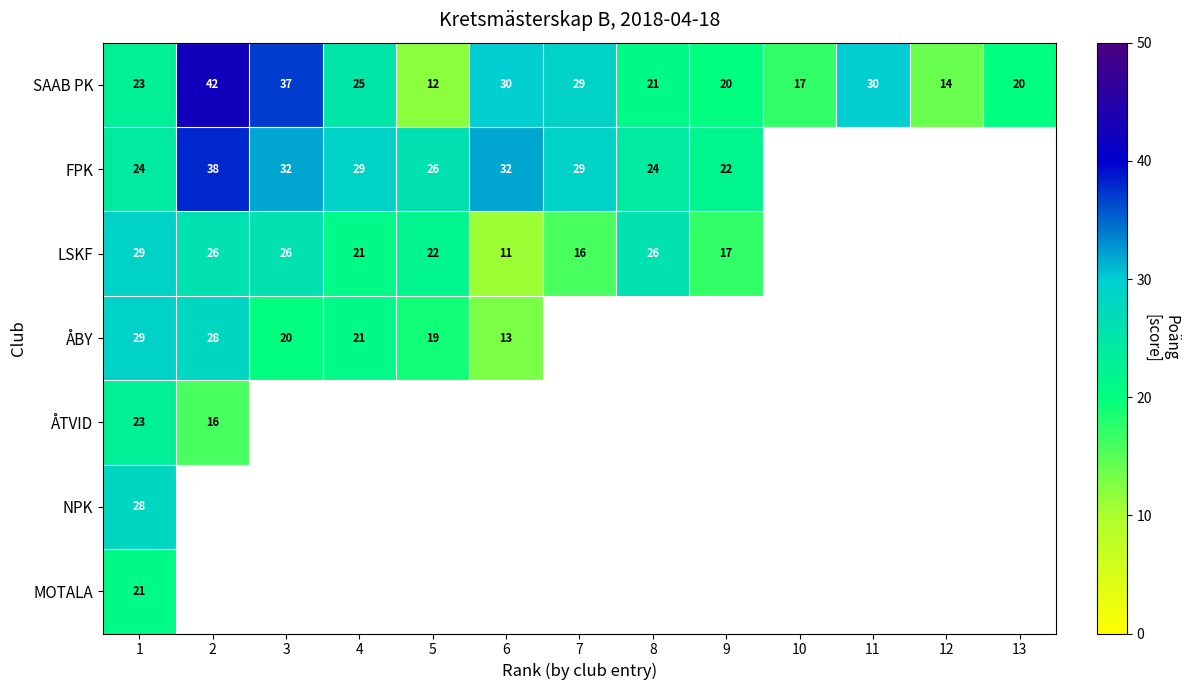

The LSKF series shows 26 at 8. True or false?

True